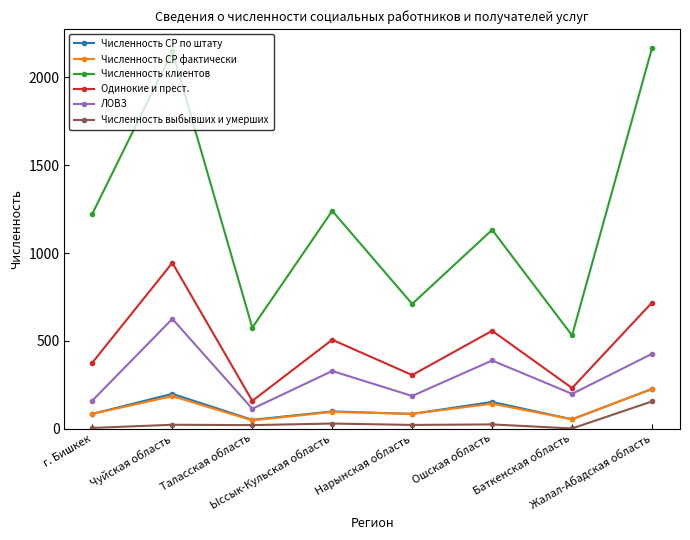

The Одинокие и прест. series shows 135 at Баткенская область. True or false?

False